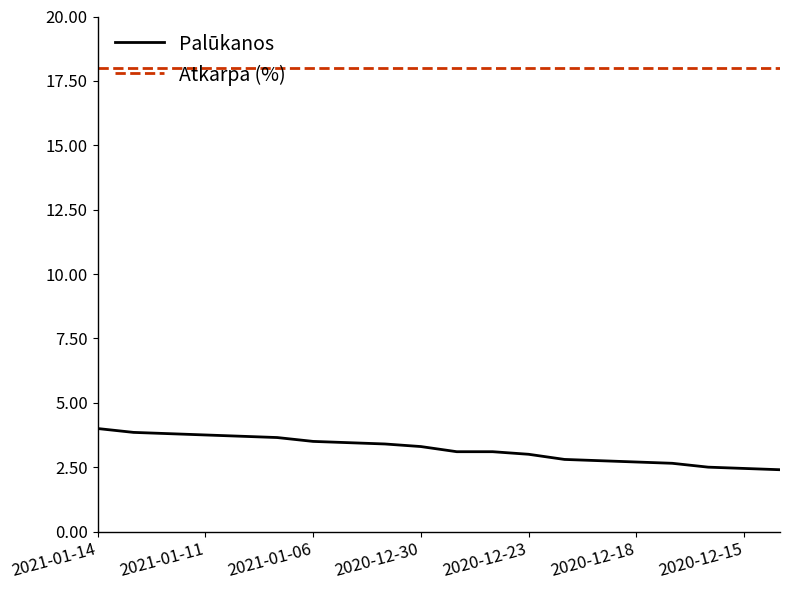

True or false: Palūkanos and Atkarpa (%) intersect in this chart.

False